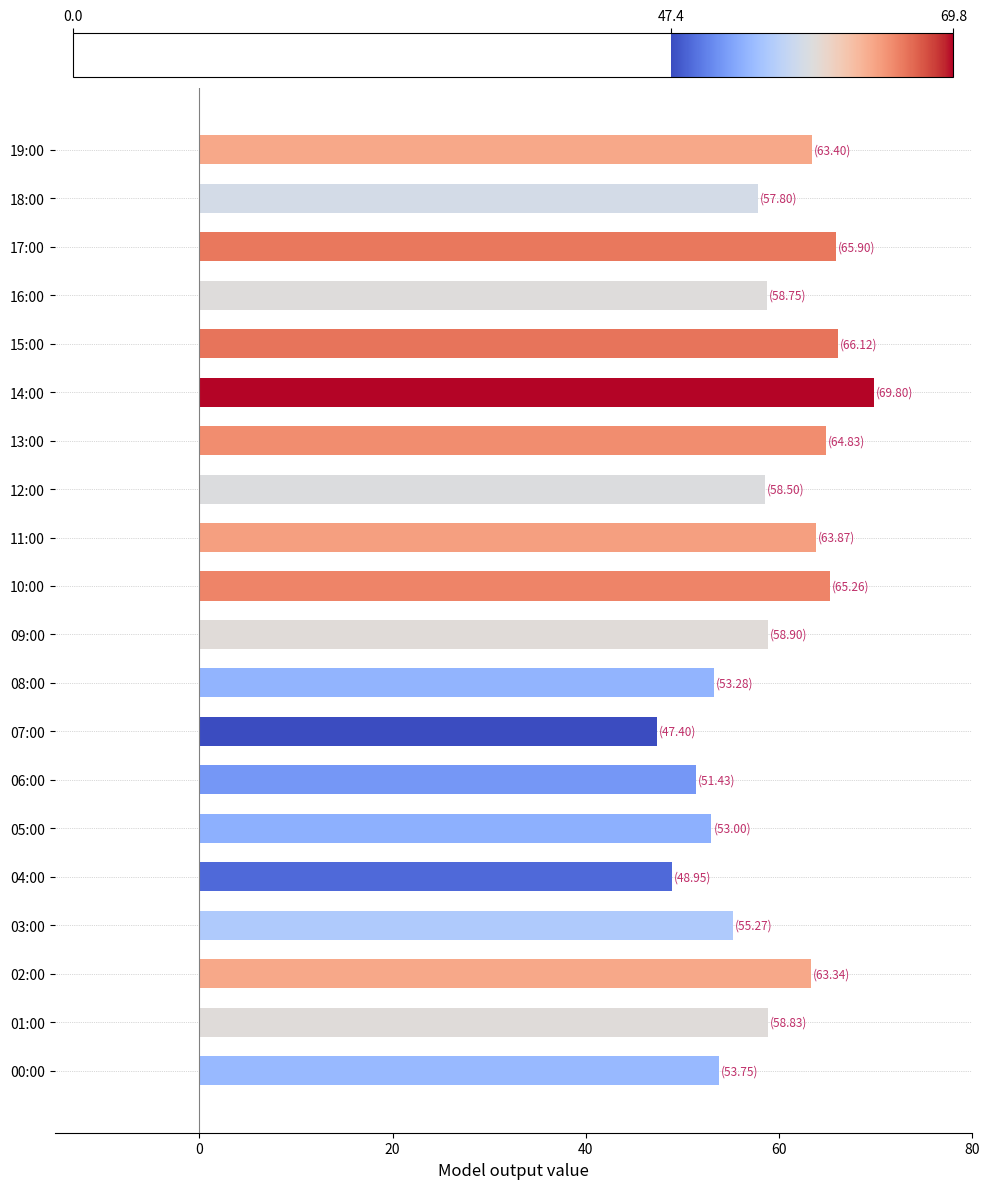

Approximately how many times larger is the value at 12:00 compared to 04:00?

1.2